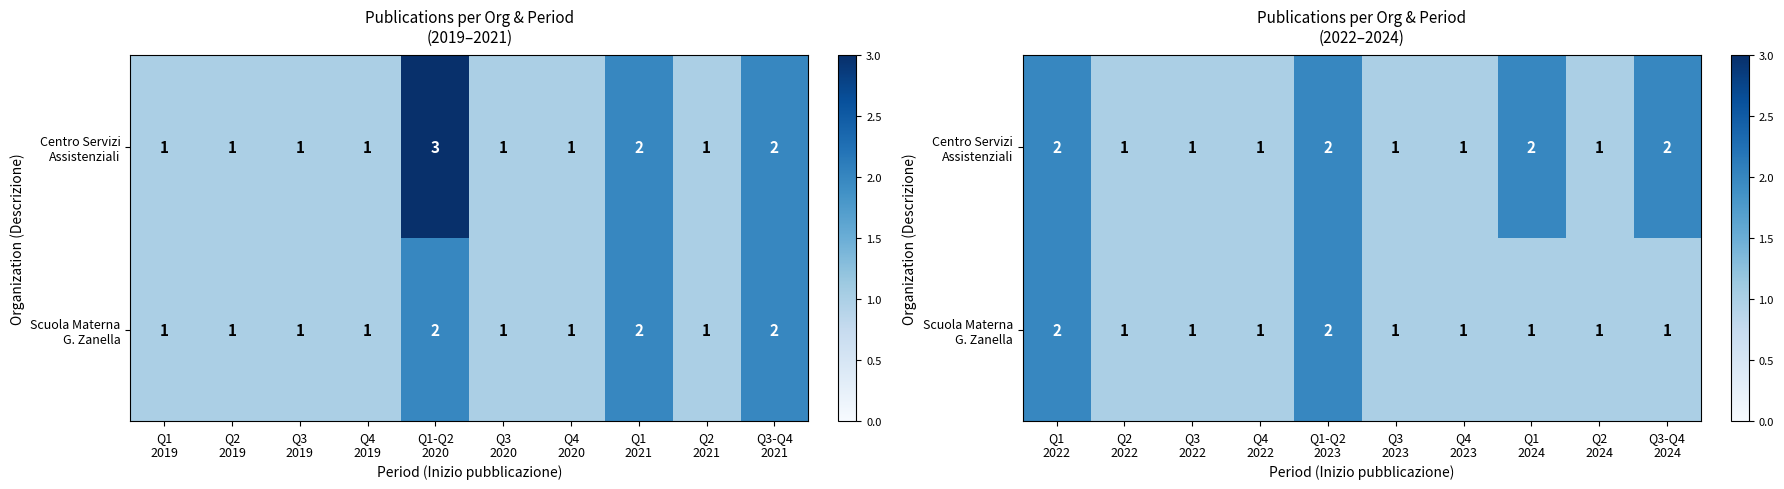

How many Scuola Materna G. Zanella values are between 1 and 2?

10